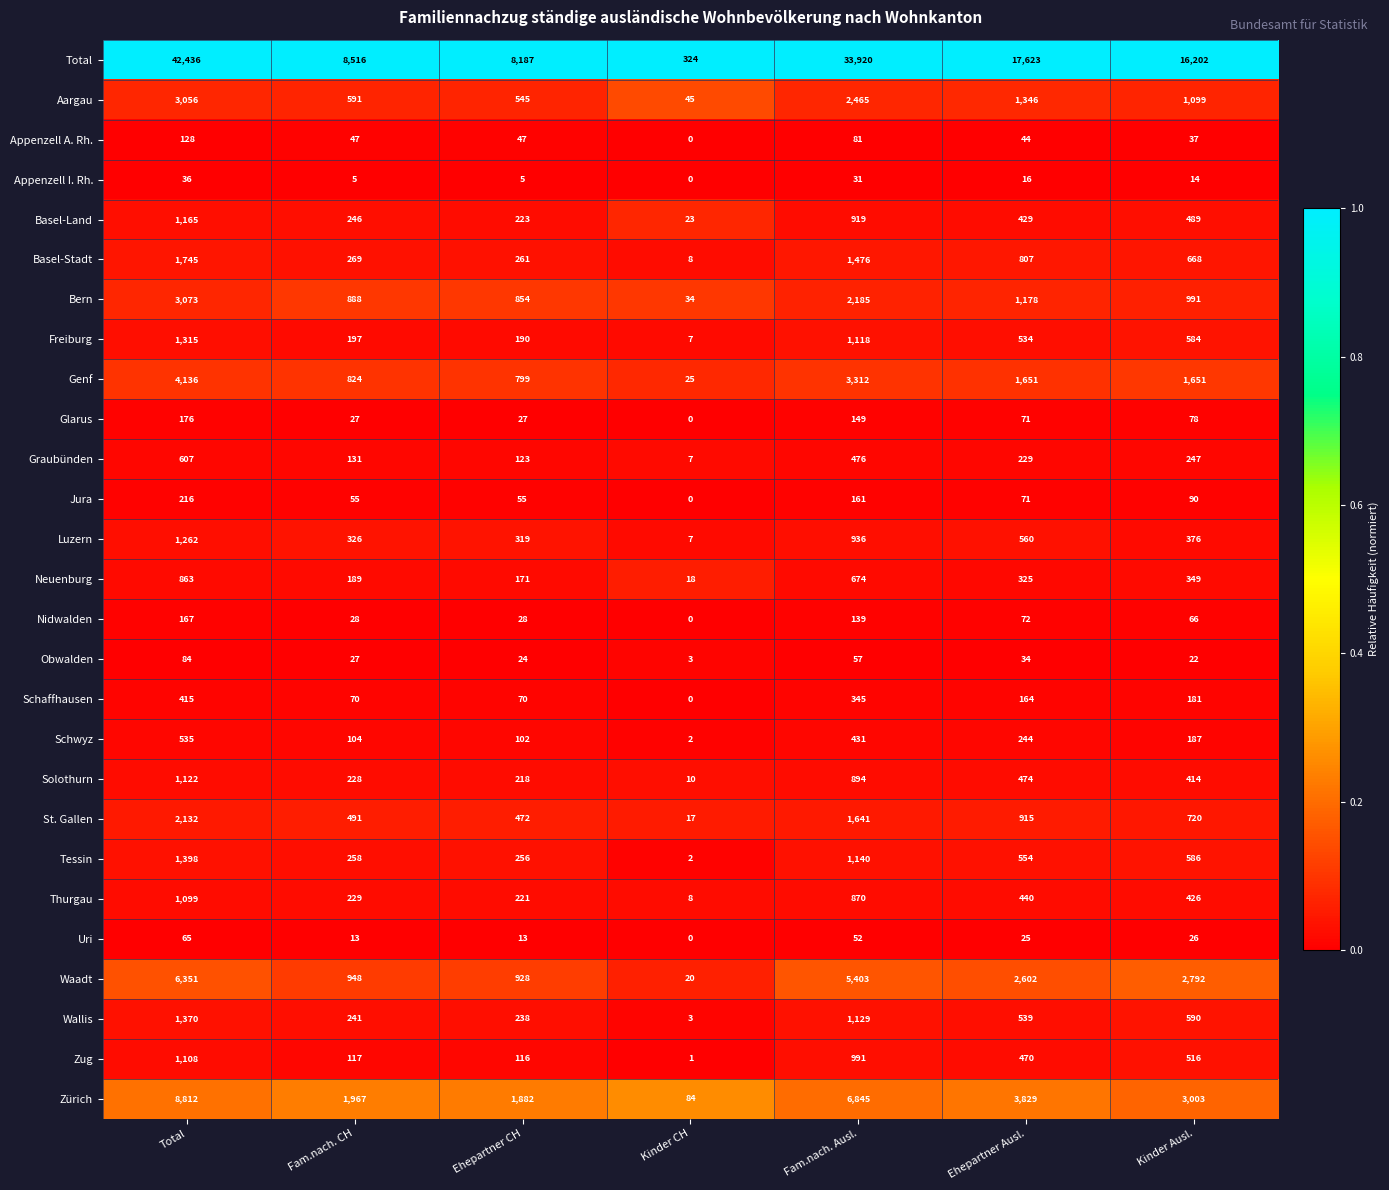

What is the lowest value of the Waadt series?

20